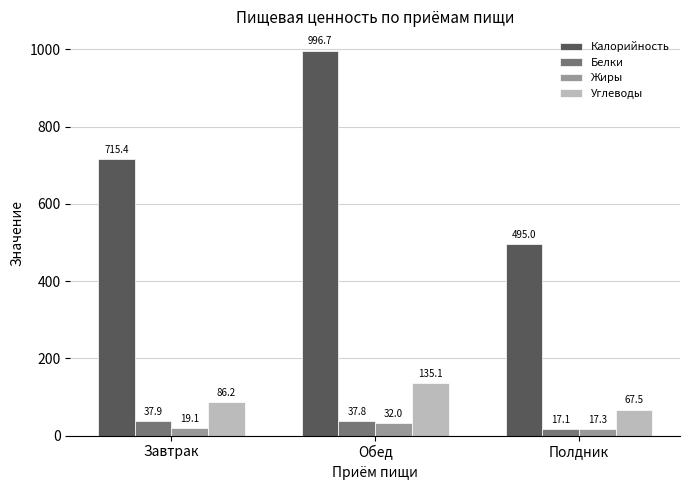

What is the maximum value shown in the chart?

996.7